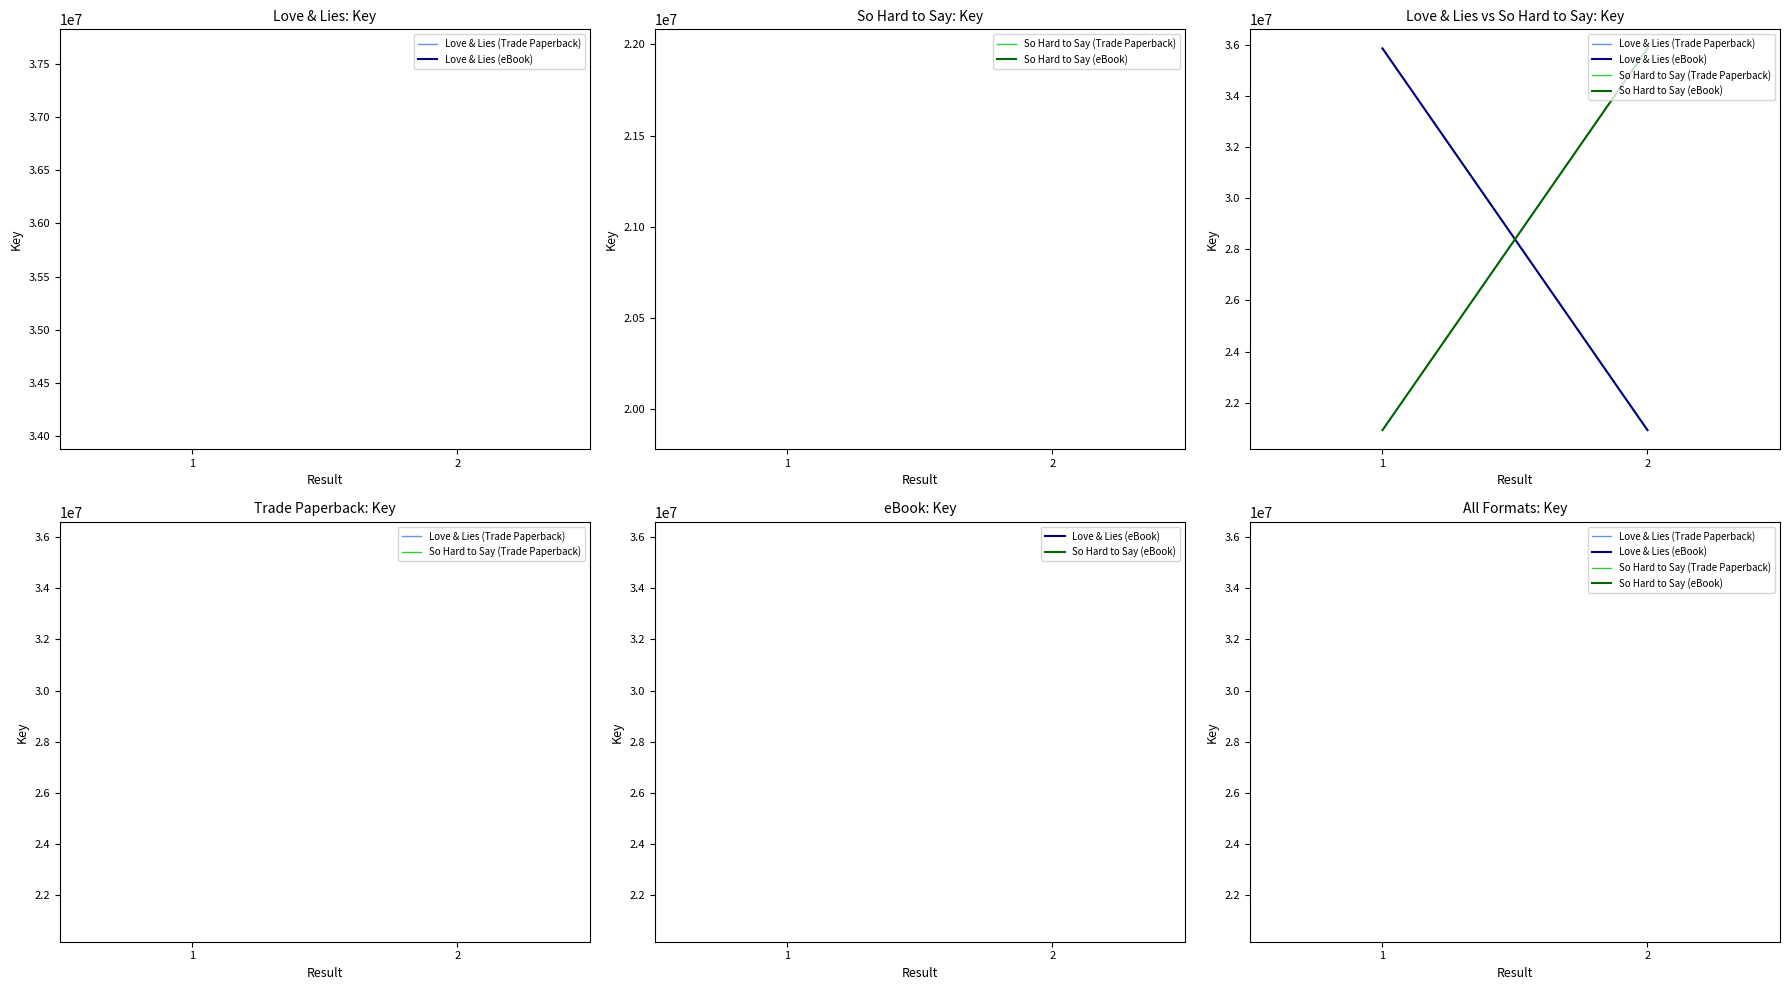

What is the value of the So Hard to Say (eBook) point at the 2nd from the left?

35850777